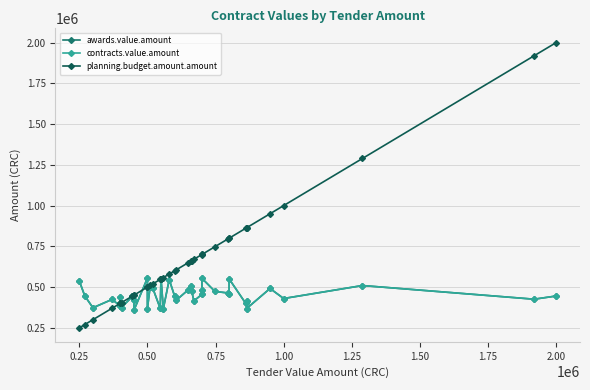

Does the chart have visible grid lines?

Yes